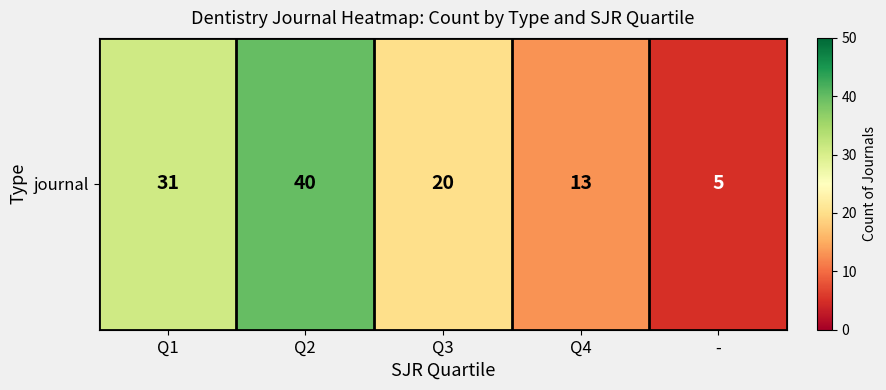

What is the difference between the maximum and minimum values?

35